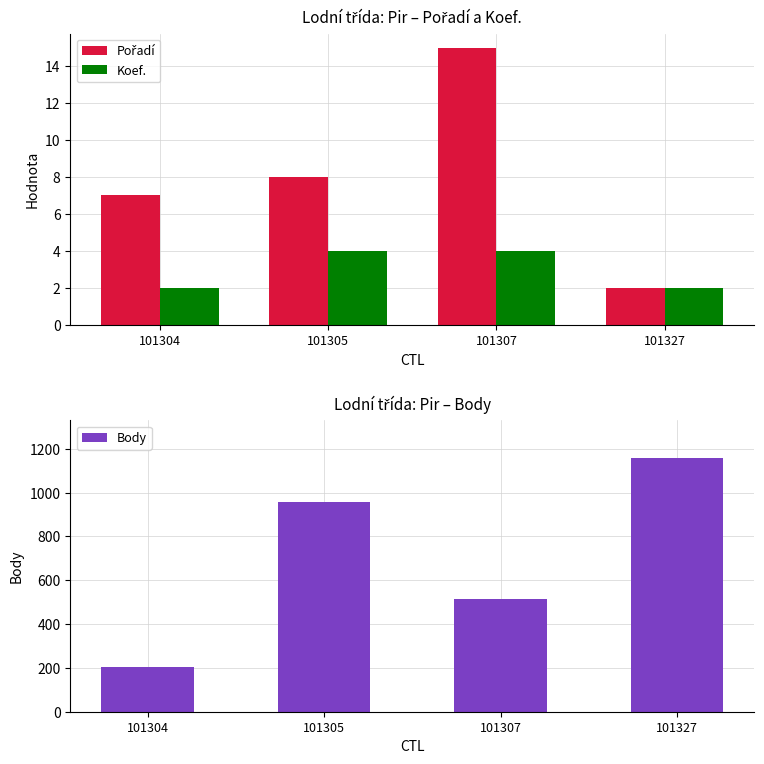

What is the average value of the Body series?

708